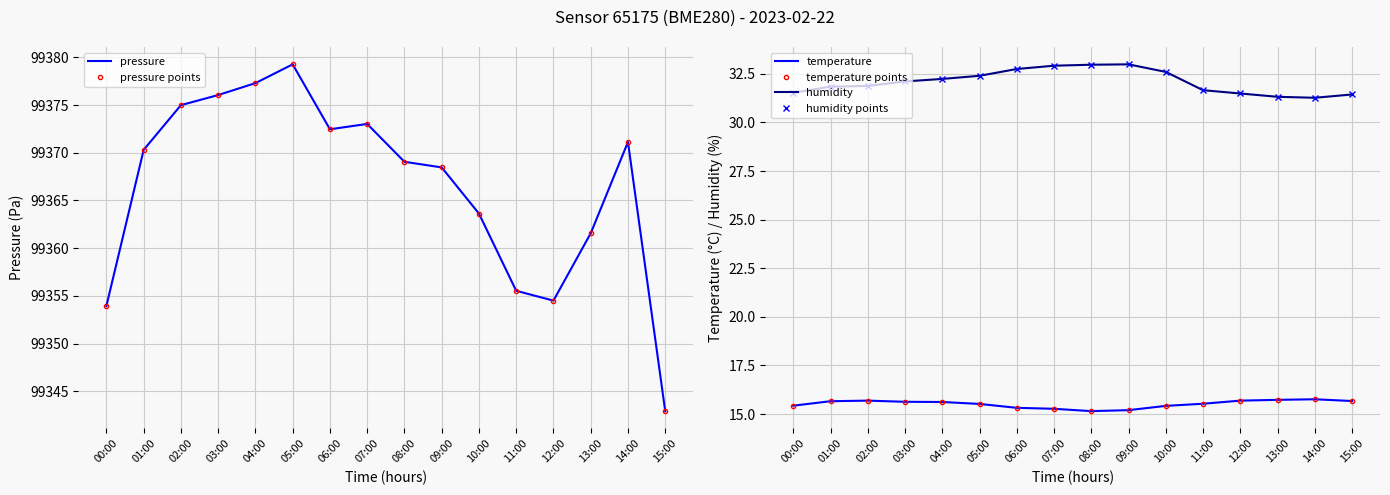

How many interior local peaks does the pressure series have?

3